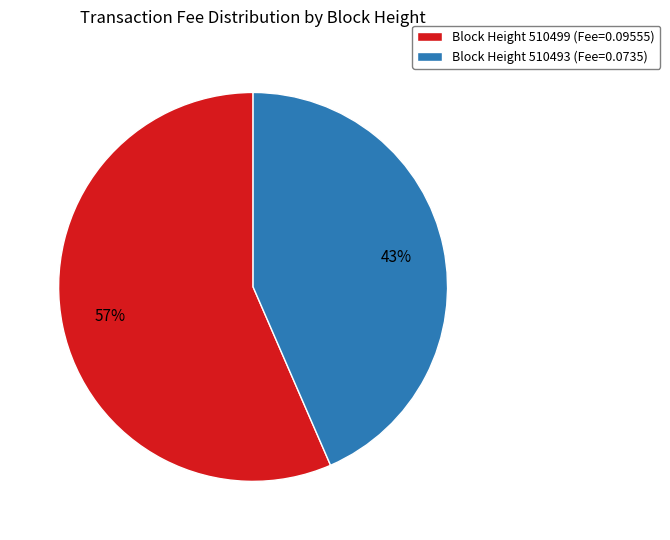

Approximately how many times larger is the value at Block Height 510493 (Fee=0.0735) compared to Block Height 510499 (Fee=0.09555)?

0.8